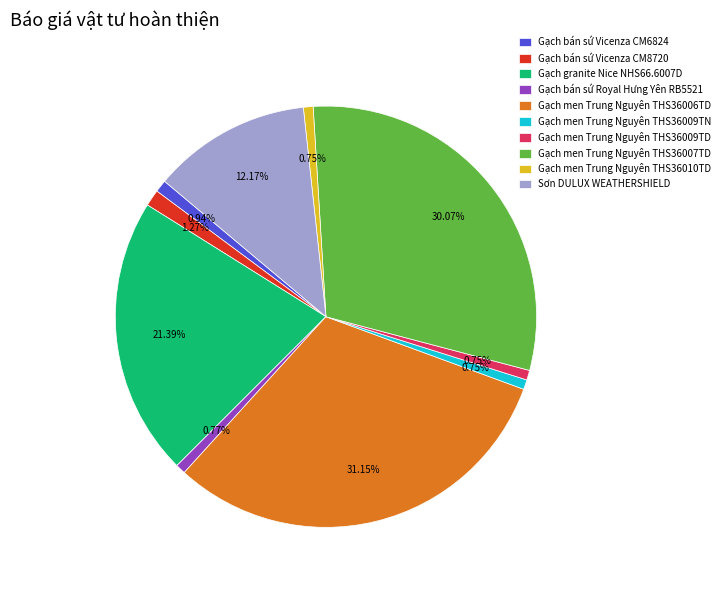

What is the ratio of the value at Sơn DULUX WEATHERSHIELD to the value at Gạch men Trung Nguyên THS36010TD?

16.3